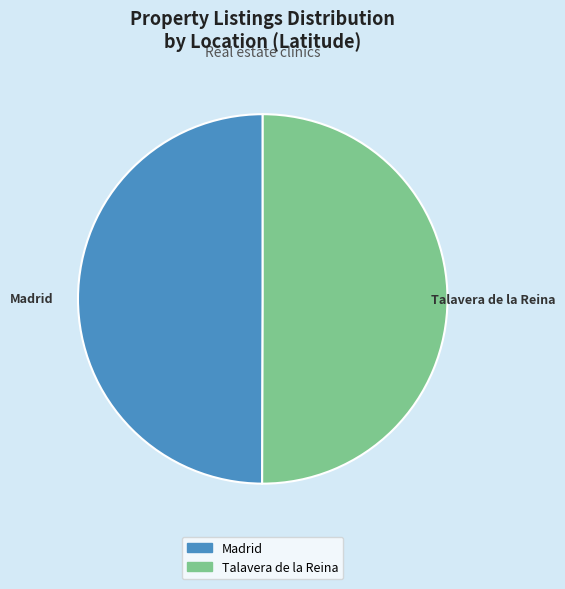

Is the sum of Talavera de la Reina and Madrid greater than half?

Yes